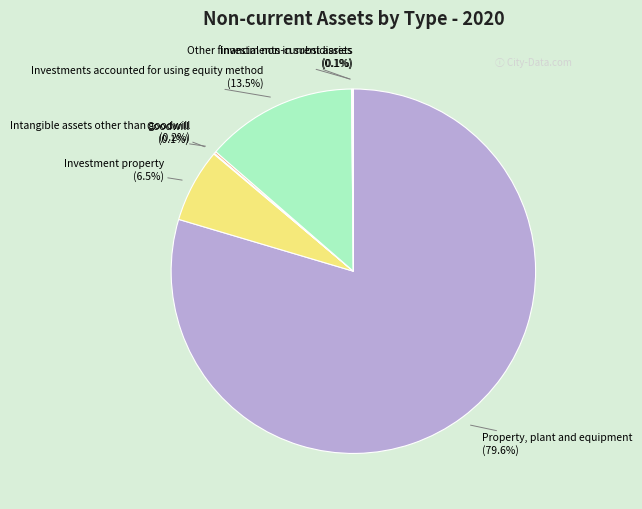

Is the sum of Investment property (6.5%) and Investments accounted for using equity method (13.5%) greater than half?

No